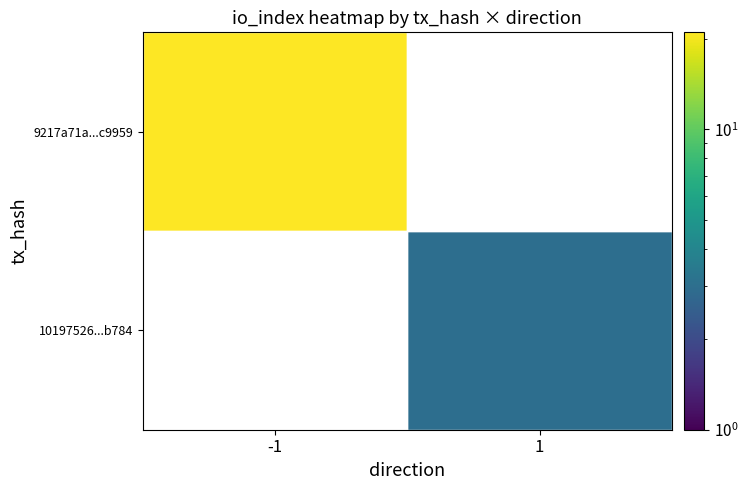

At which label does 9217a71a...c9959 reach its peak?

-1